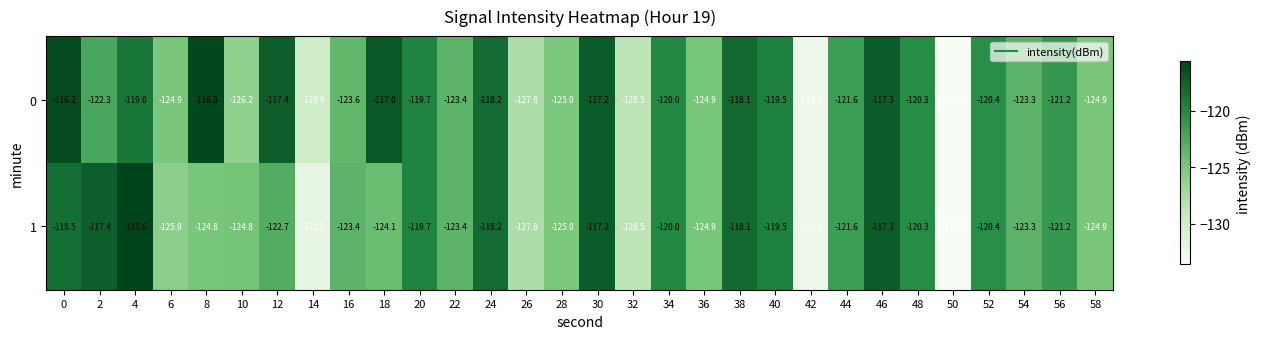

Is it true that 1 equals -216.3 at 42?

False